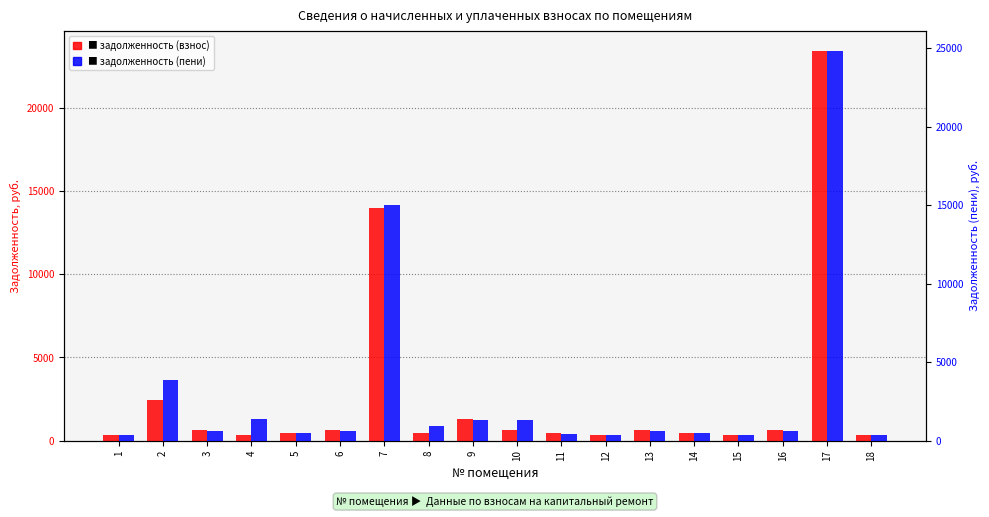

At which label does задолженность (пени) reach its minimum?

12